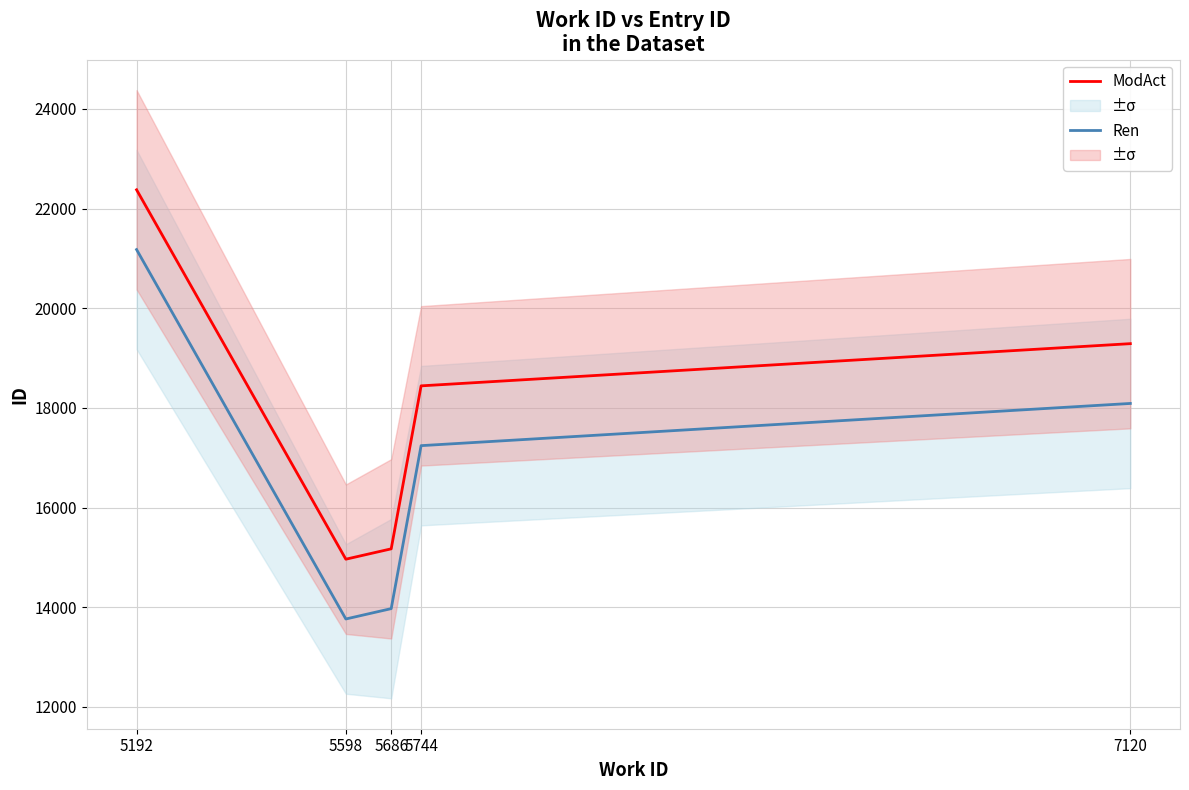

How many interior local valleys does the Ren series have?

1